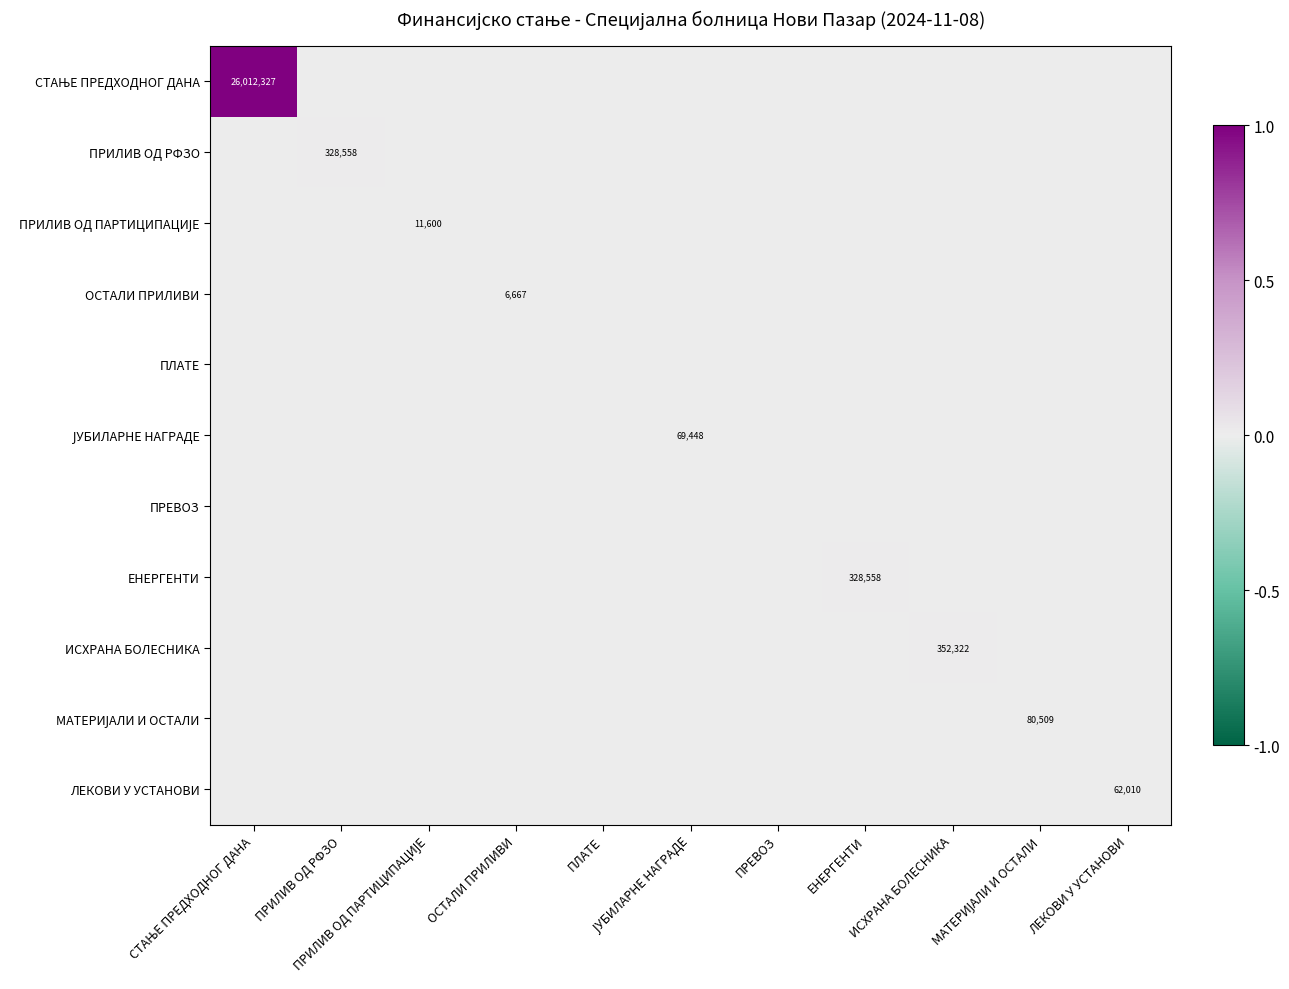

Rank the categories by ПРИЛИВ ОД ПАРТИЦИПАЦИЈЕ value from highest to lowest.

ПРИЛИВ ОД ПАРТИЦИПАЦИЈЕ, СТАЊЕ ПРЕДХОДНОГ ДАНА, ПРИЛИВ ОД РФЗО, ОСТАЛИ ПРИЛИВИ, ПЛАТЕ, ЈУБИЛАРНЕ НАГРАДЕ, ПРЕВОЗ, ЕНЕРГЕНТИ, ИСХРАНА БОЛЕСНИКА, МАТЕРИЈАЛИ И ОСТАЛИ, ЛЕКОВИ У УСТАНОВИ